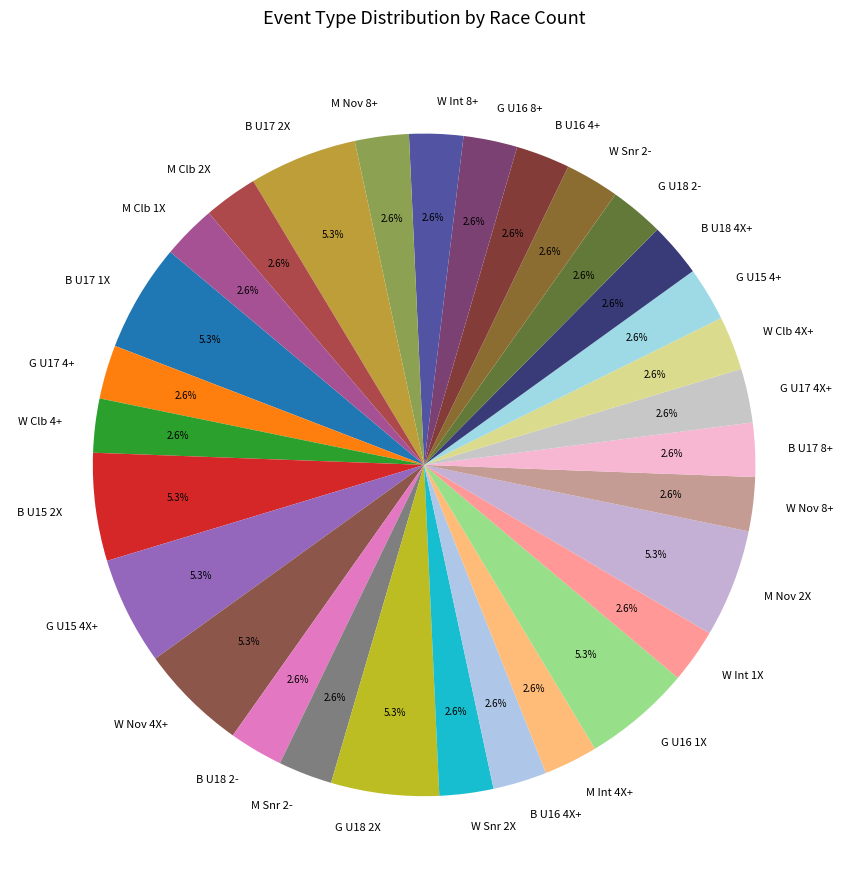

How many slices are in this pie chart?

30